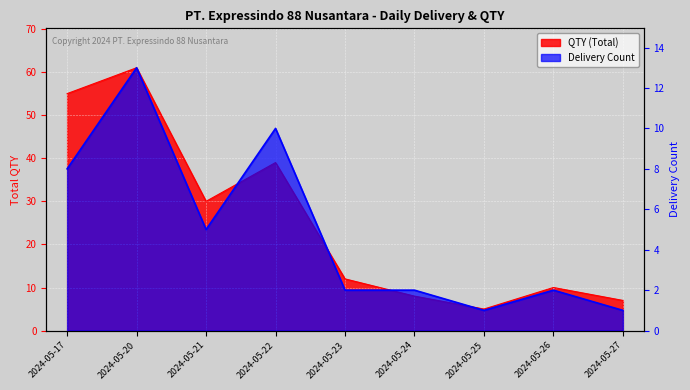

The value of Delivery Count at 2024-05-23 is 3. True or false?

False